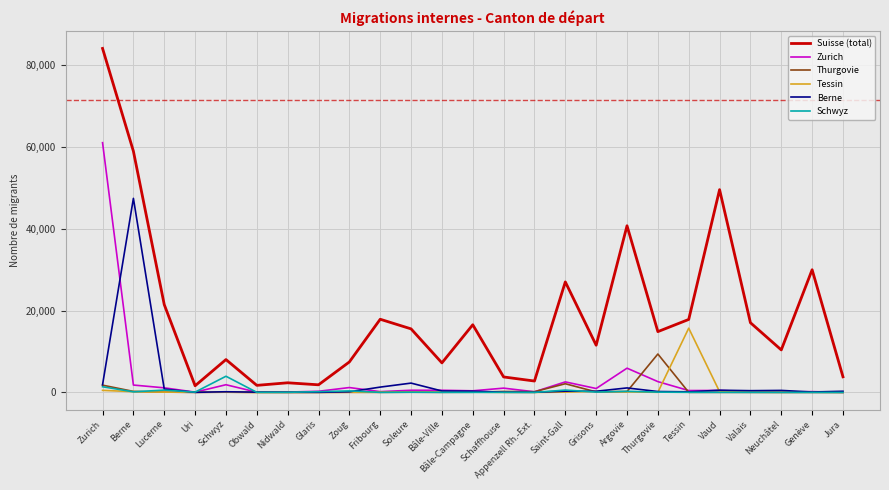

Which series has the largest total across all categories?

Suisse (total)